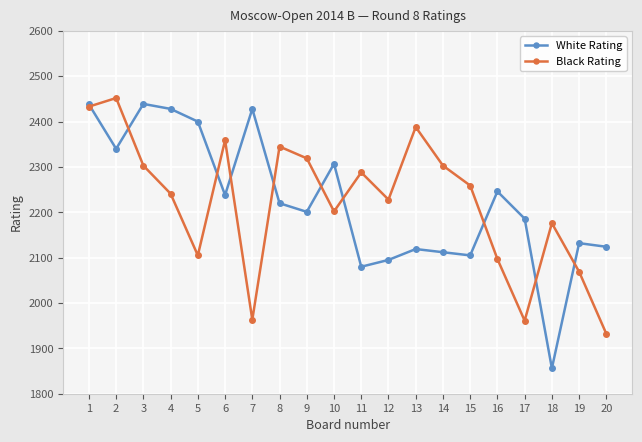

Is the value of Black Rating at 3 greater than the value of White Rating at 15?

Yes